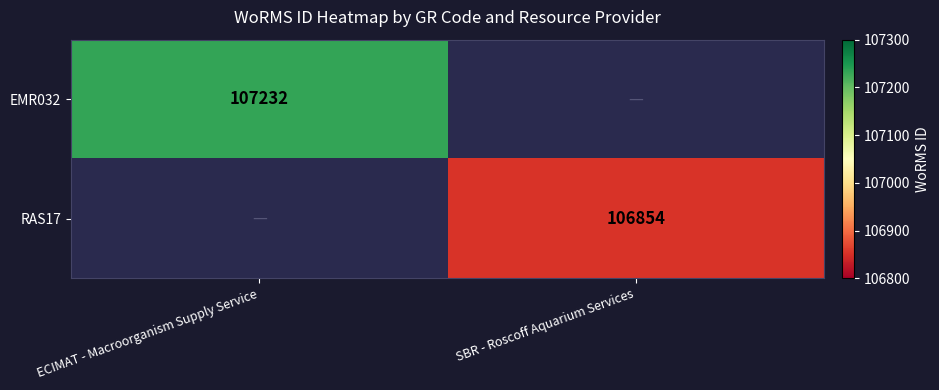

The EMR032 series shows 54740 at ECIMAT - Macroorganism Supply Service. True or false?

False